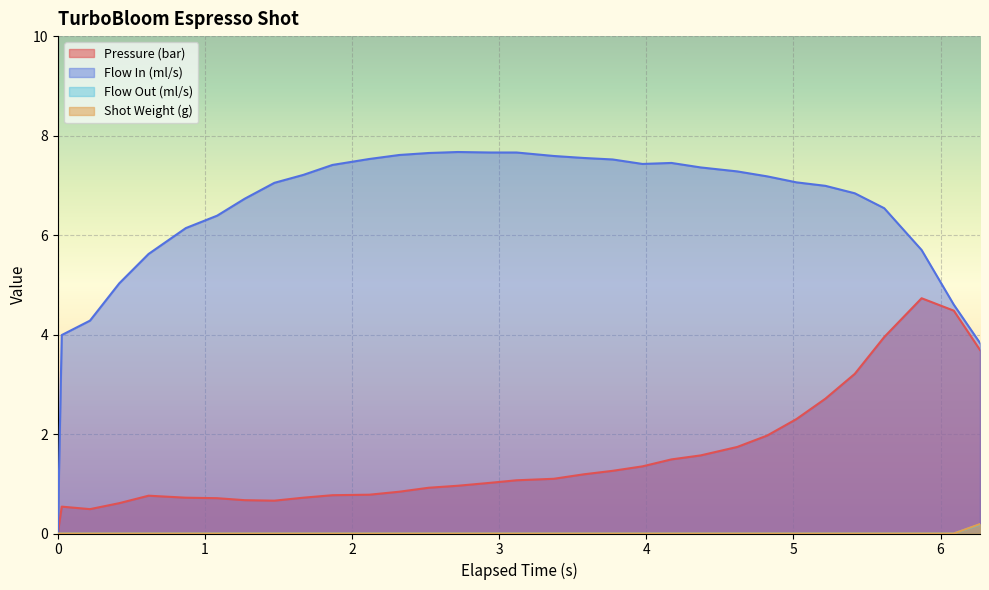

Which series has the largest total across all categories?

Flow In (ml/s)